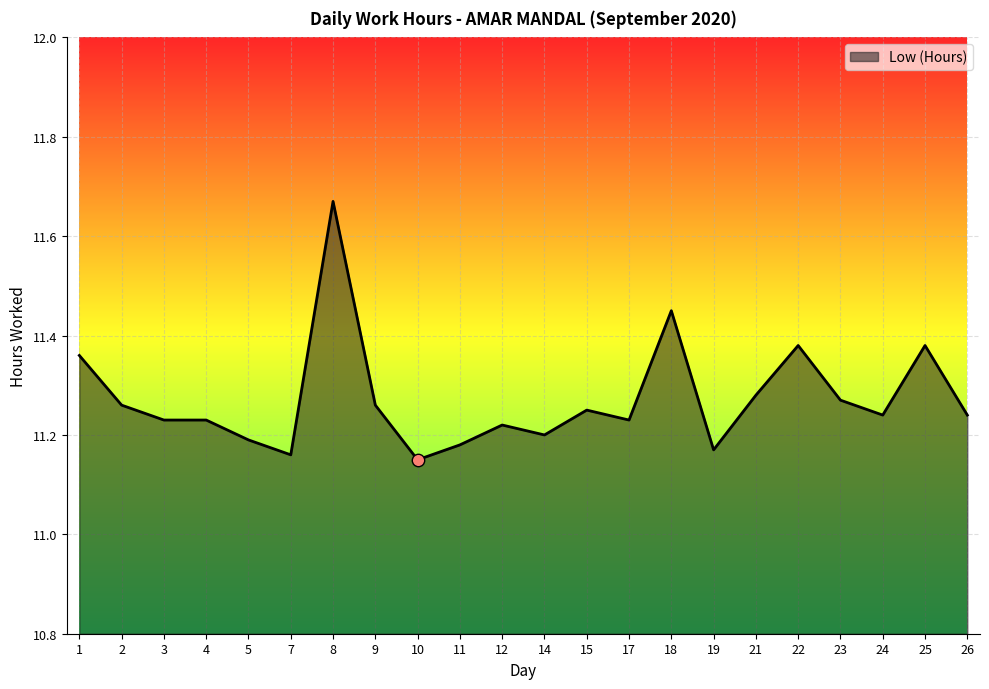

Which has a higher value, 15 or 14?

15